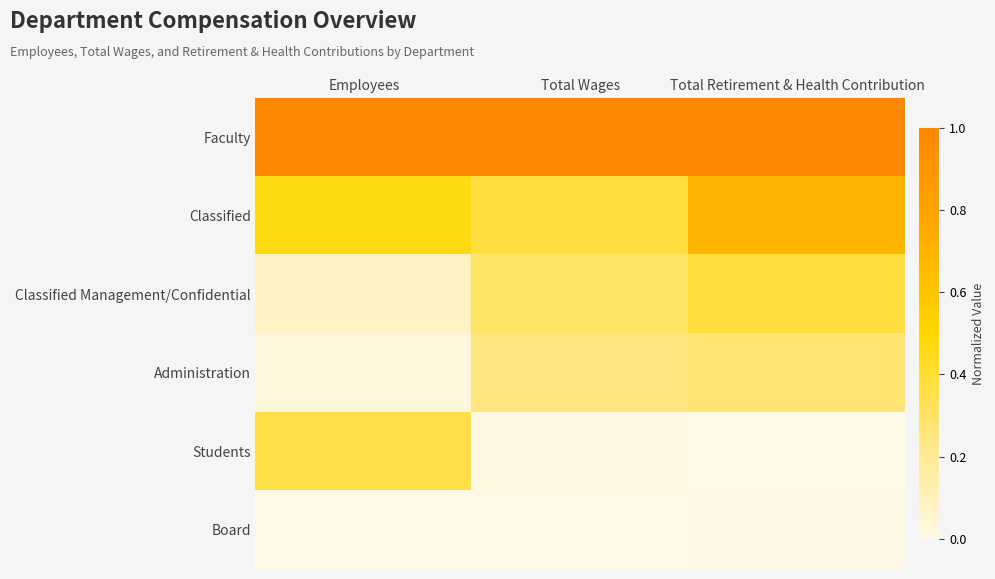

Rank the series by their maximum value, from highest to lowest.

Faculty, Classified, Classified Management/Confidential, Students, Administration, Board